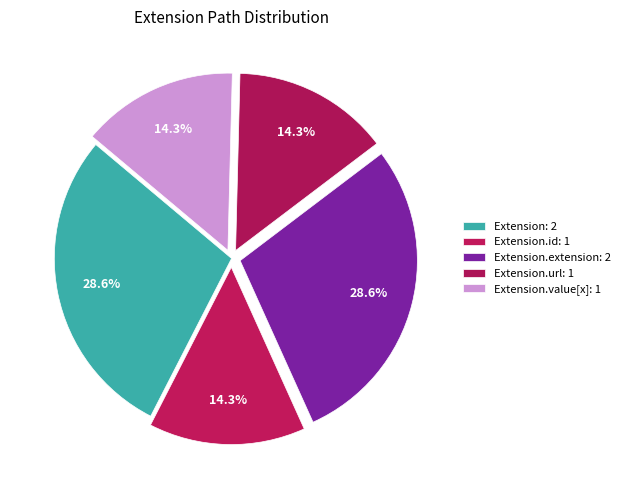

How many segments does this pie chart have?

5